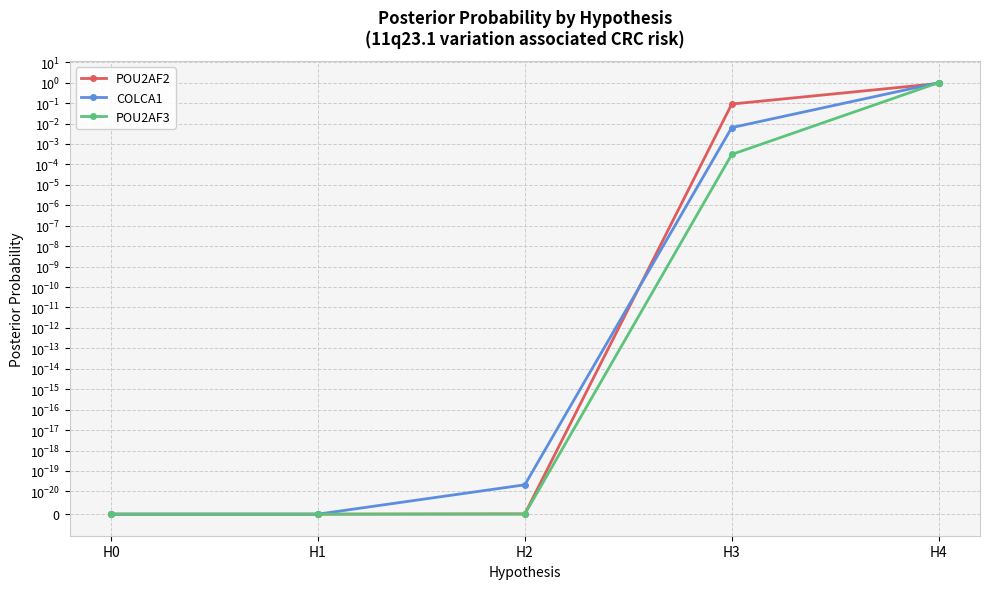

The POU2AF3 series shows 0.0 at H3. True or false?

False